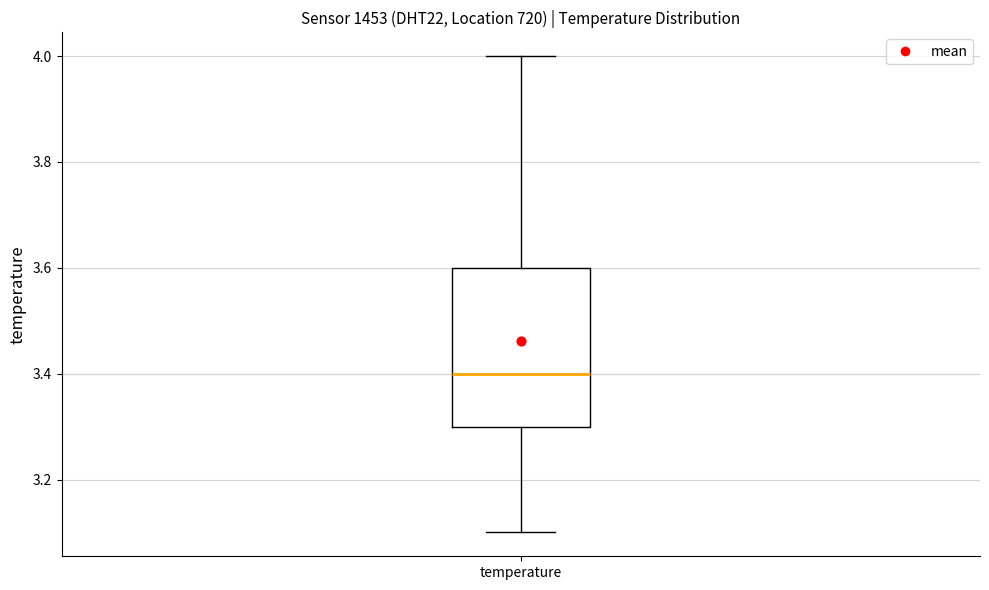

Where is the upper edge of the box for temperature on the y-axis? The values are not printed on the chart, so give them approximately, as read against the axis.

3.6